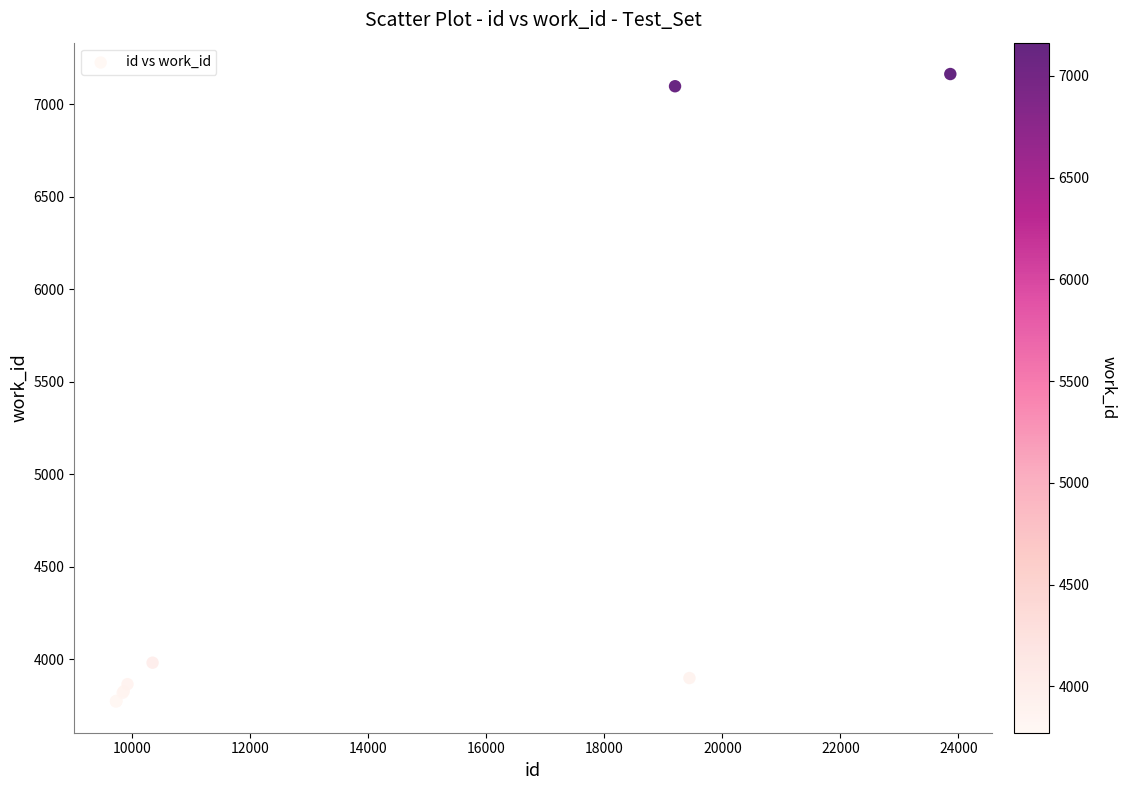

What Y value in the scatter plot is closest to 5467?

3981